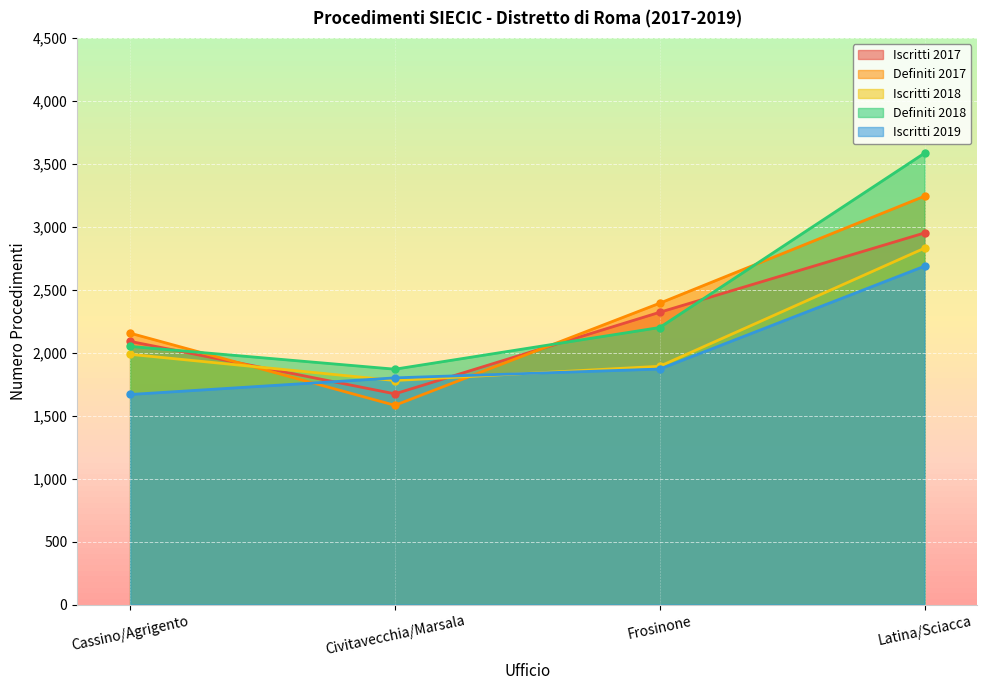

At which label does Iscritti 2018 reach its peak?

Latina/Sciacca